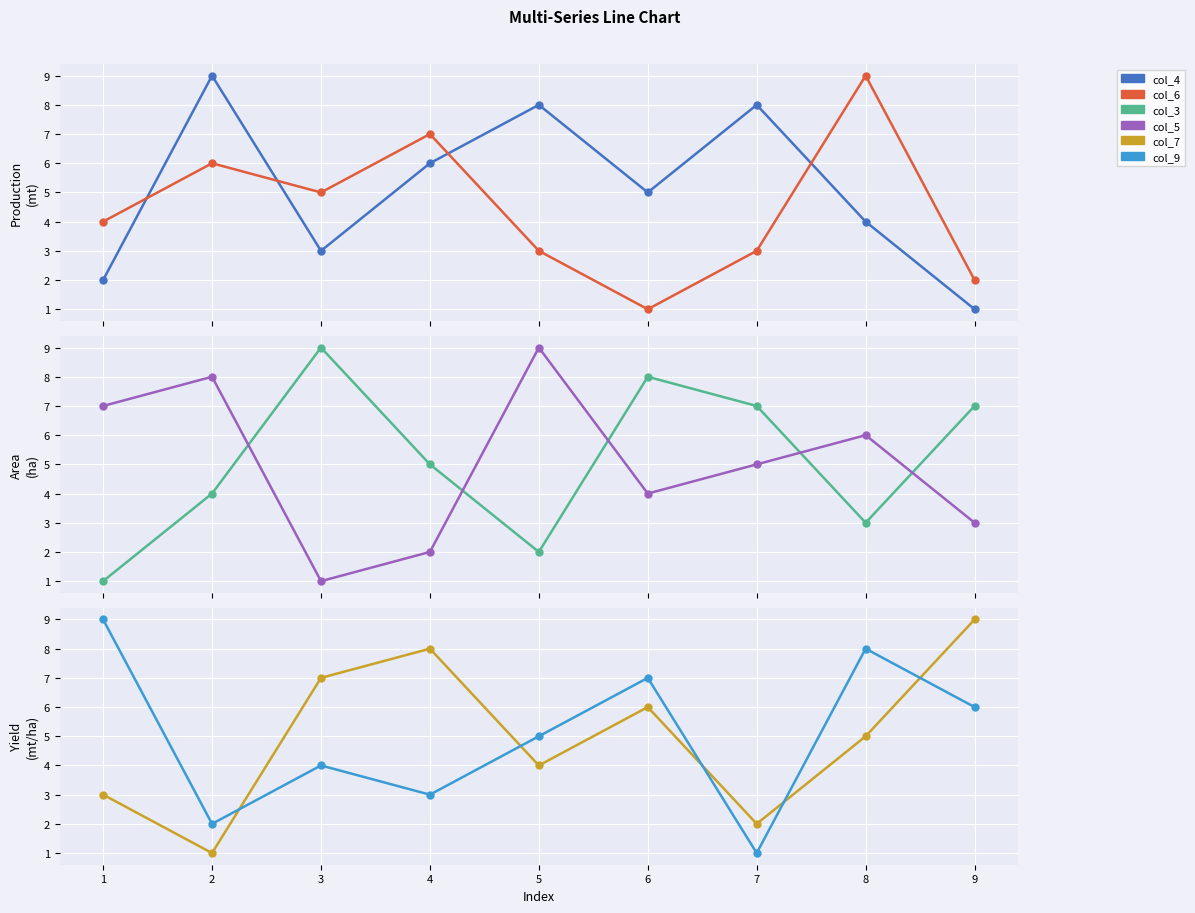

Between 6 and 1, which is larger?

6